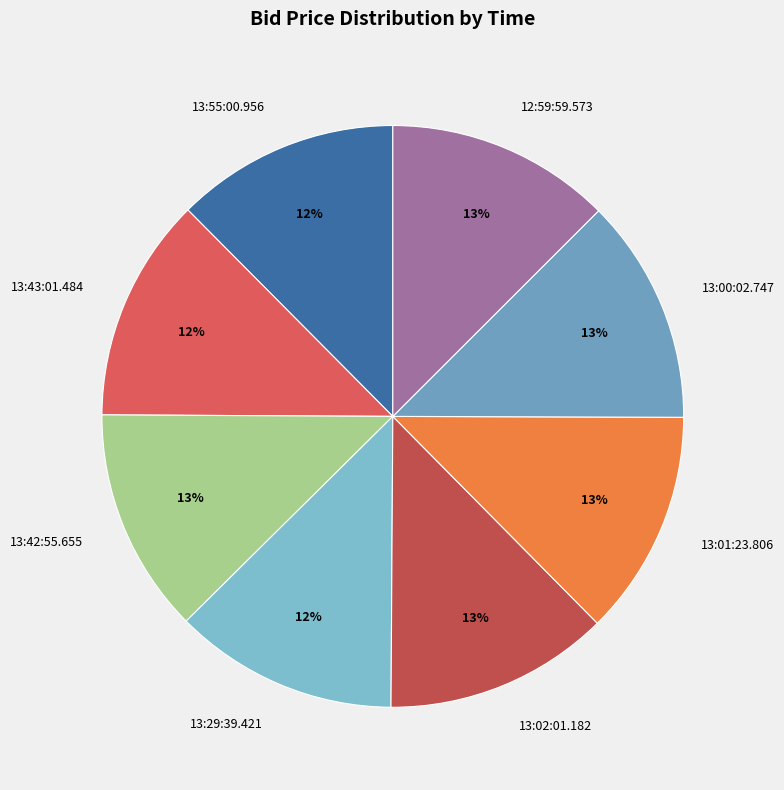

Is 13:29:39.421 the majority of the pie?

No